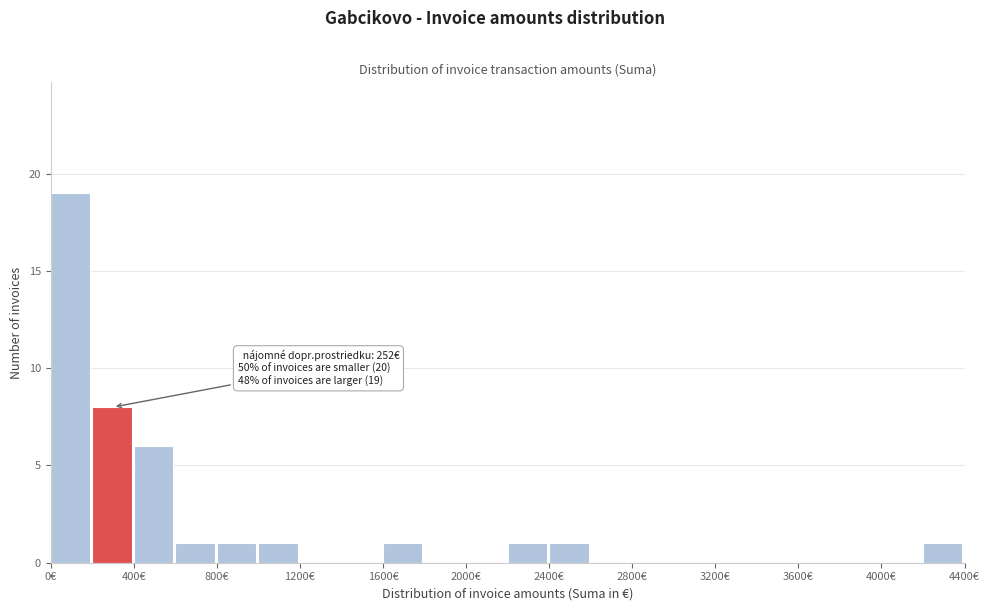

Over which range of the x-axis is the bar tallest?

0 to 200